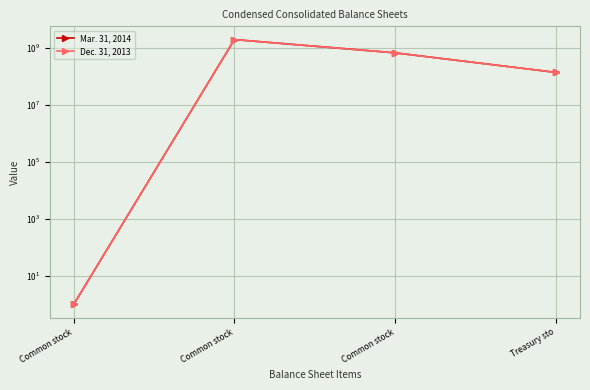

At Common stock, list the series in order from largest to smallest.

Mar. 31, 2014, Dec. 31, 2013